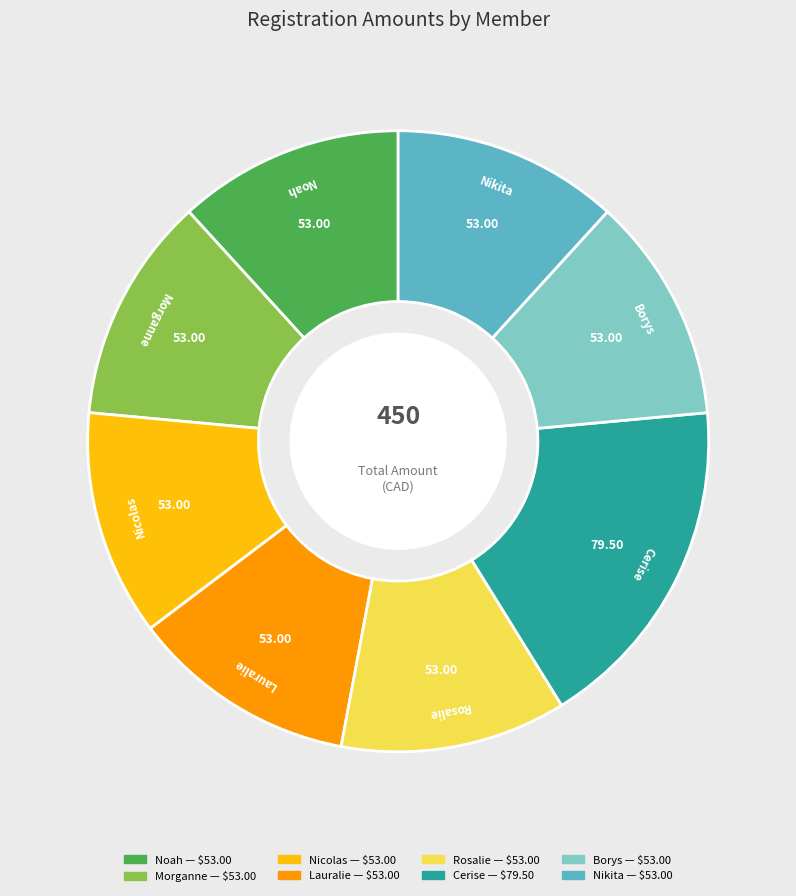

The Rosalie slice represents 18% of the pie. True or false?

False